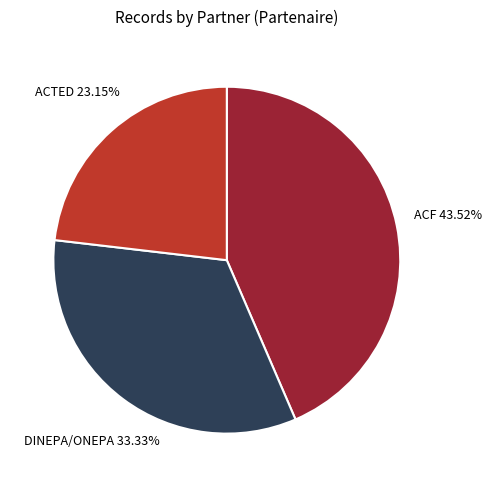

Is there any slice that represents more than half of the pie?

No